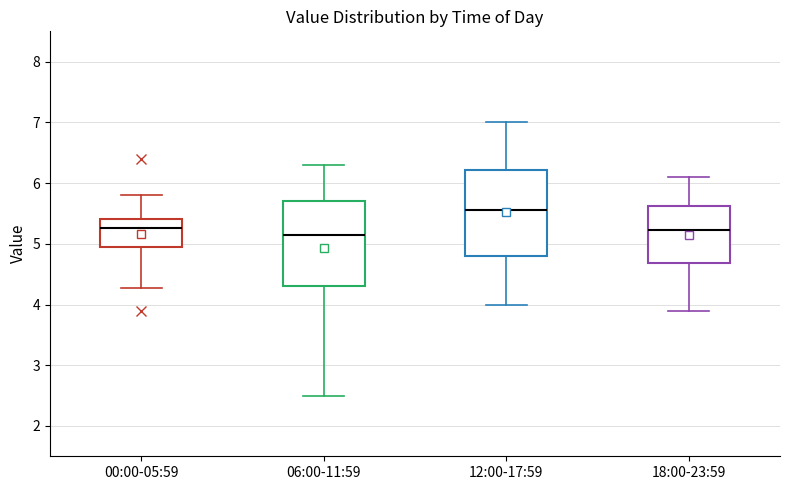

Reading left to right, read every box against the y-axis: the position of its median line, the range the box covers, and the ends of its whiskers. The values are not printed on the chart, so give them approximately, as read against the axis.

00:00-05:59: median 5.3, box 5.0 to 5.4, whiskers 4.3 to 5.8
06:00-11:59: median 5.2, box 4.3 to 5.7, whiskers 2.5 to 6.3
12:00-17:59: median 5.6, box 4.8 to 6.2, whiskers 4.0 to 7.0
18:00-23:59: median 5.2, box 4.7 to 5.6, whiskers 3.9 to 6.1